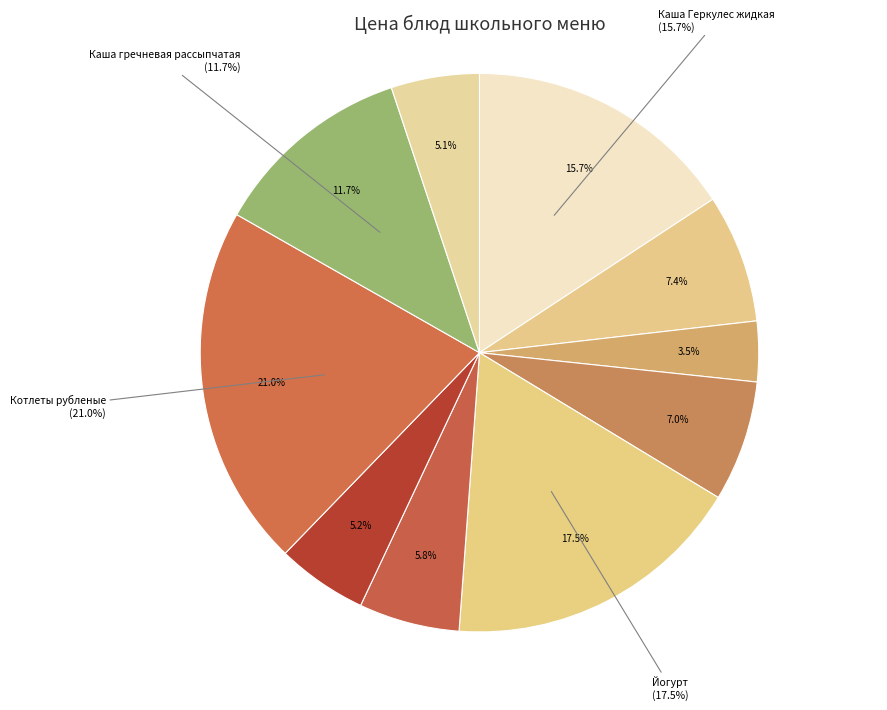

Count the number of slices in the pie.

10